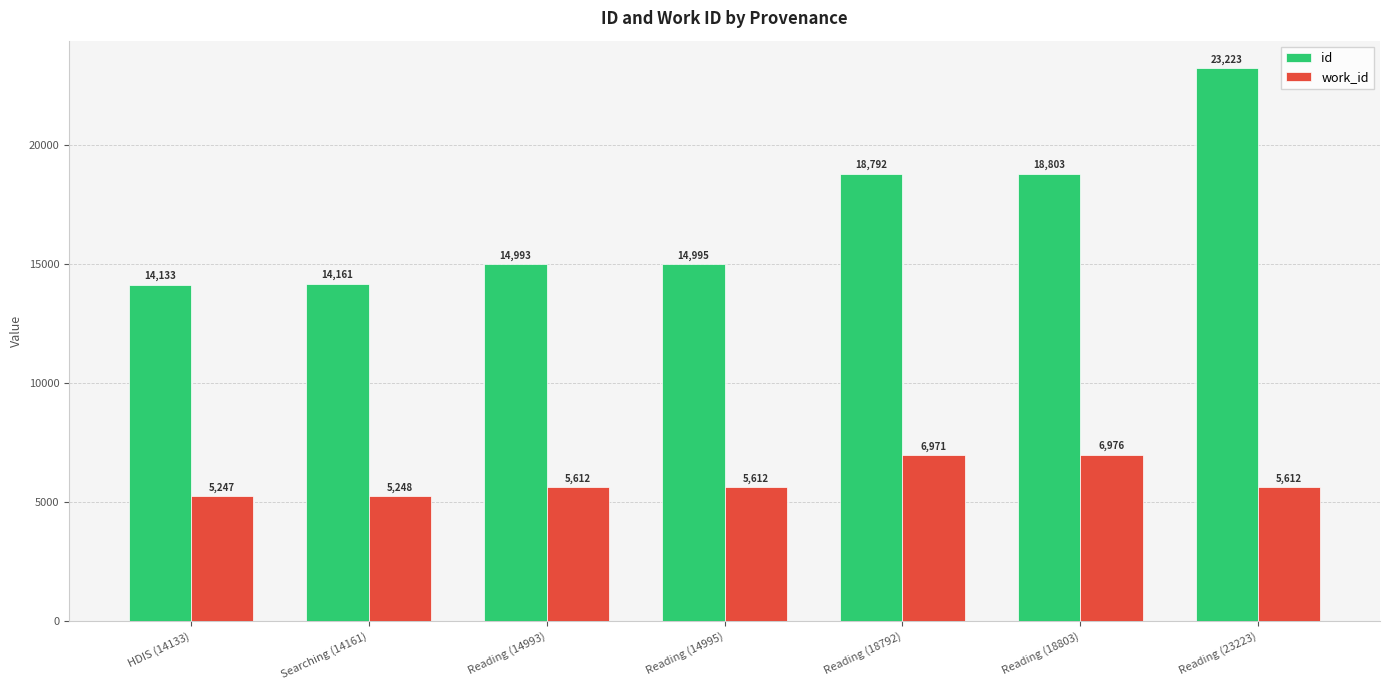

List the series in order of their overall mean, highest first.

id, work_id